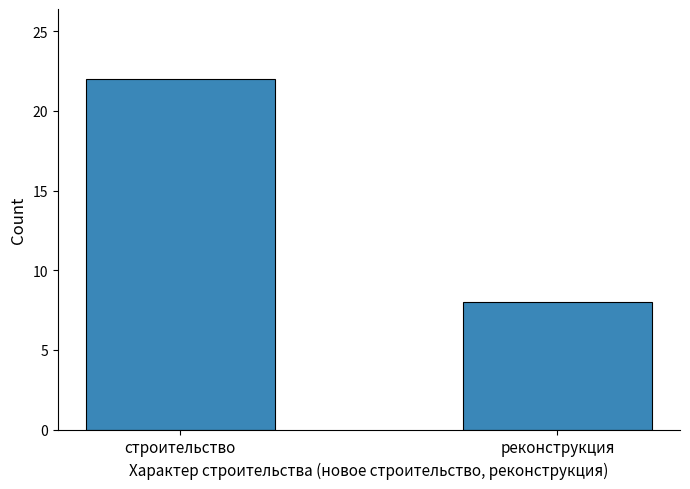

What is the maximum value shown in the chart?

22